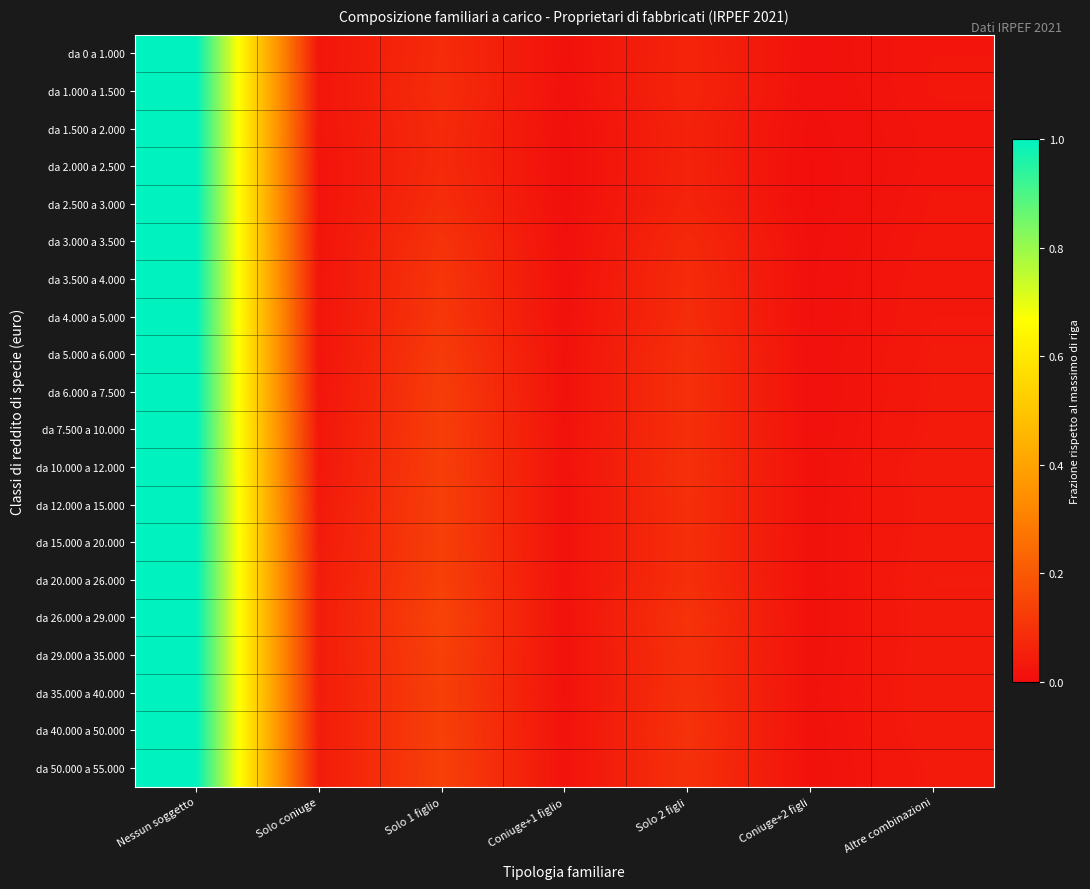

Rank the series at Nessun soggetto from lowest to highest value.

da 0 a 1.000, da 1.000 a 1.500, da 1.500 a 2.000, da 2.000 a 2.500, da 2.500 a 3.000, da 3.000 a 3.500, da 3.500 a 4.000, da 4.000 a 5.000, da 5.000 a 6.000, da 6.000 a 7.500, da 7.500 a 10.000, da 10.000 a 12.000, da 12.000 a 15.000, da 15.000 a 20.000, da 20.000 a 26.000, da 26.000 a 29.000, da 29.000 a 35.000, da 35.000 a 40.000, da 40.000 a 50.000, da 50.000 a 55.000